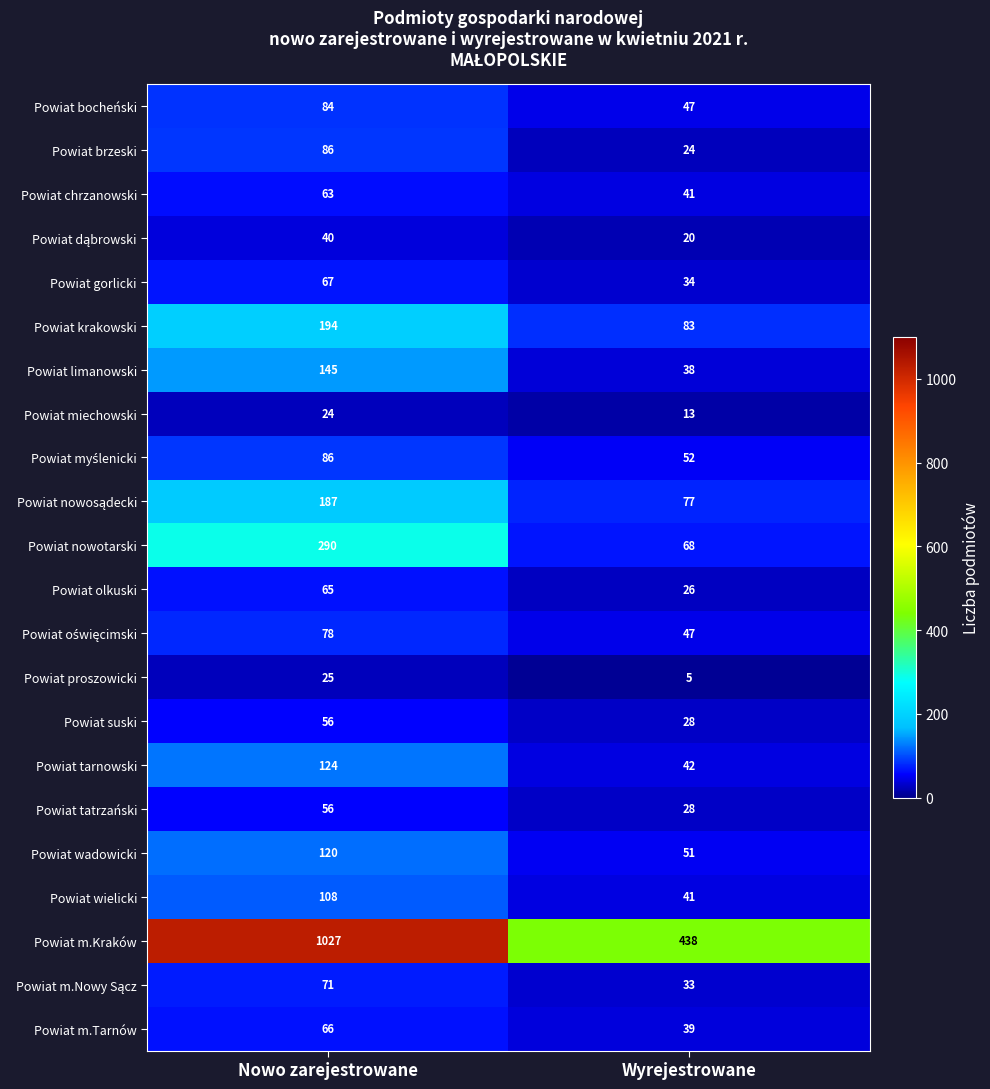

List the labels in order of Powiat brzeski value, largest first.

Nowo zarejestrowane, Wyrejestrowane